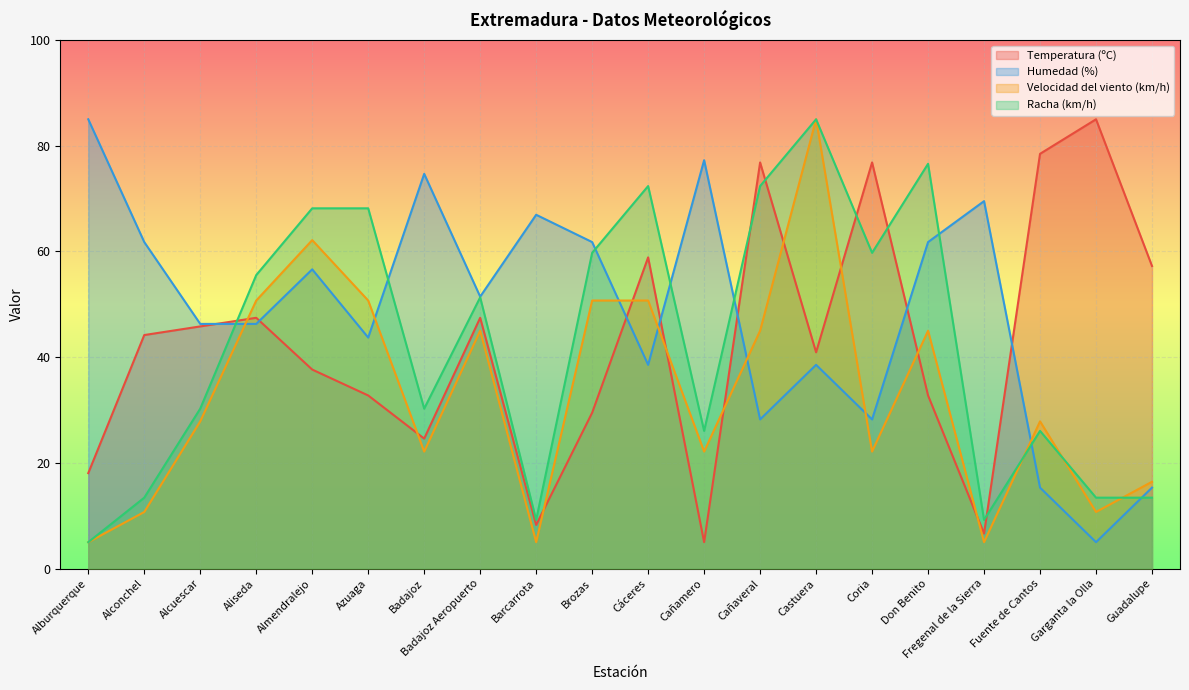

How many lines are shown in the chart?

4